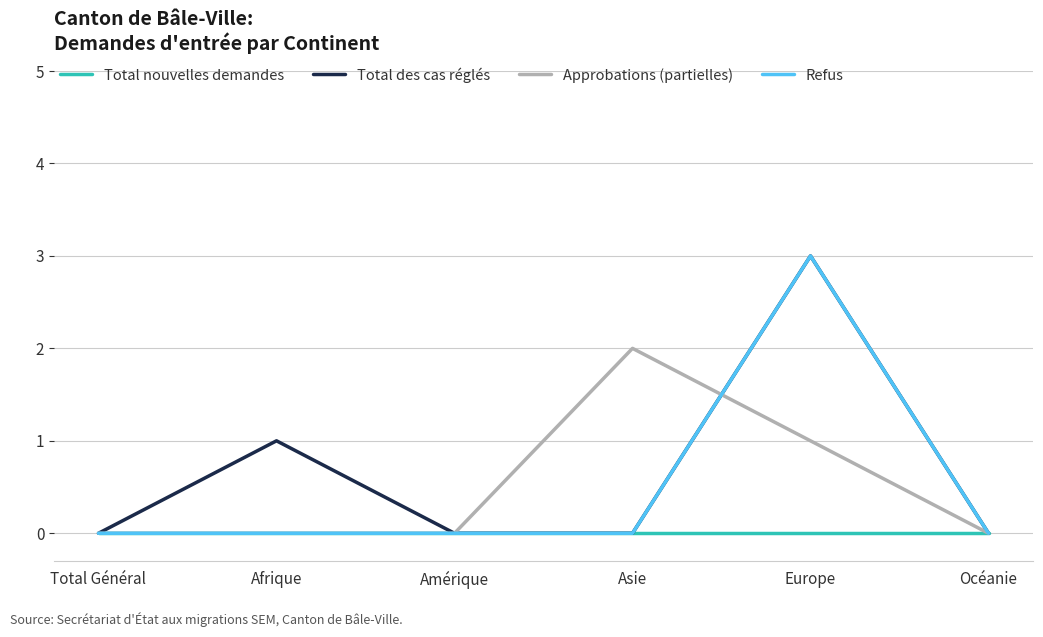

At which category is the sum across all series the highest?

Europe